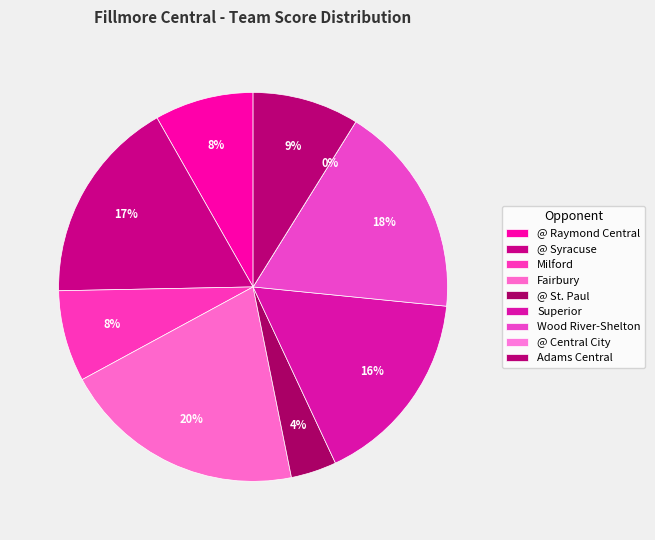

What is the ratio of the value at Adams Central to the value at @ Raymond Central?

1.1